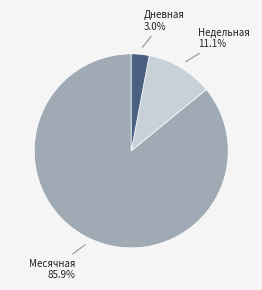

Does any single category account for the majority?

Yes